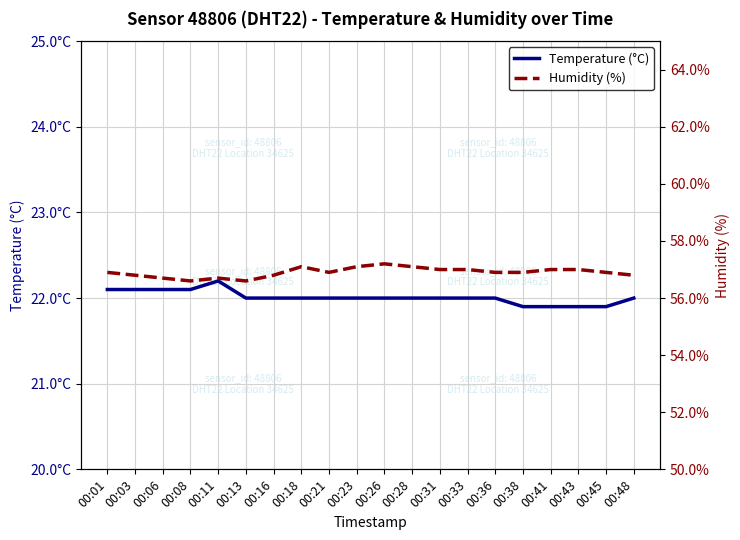

What is the average value of the Temperature (°C) series?

22.0